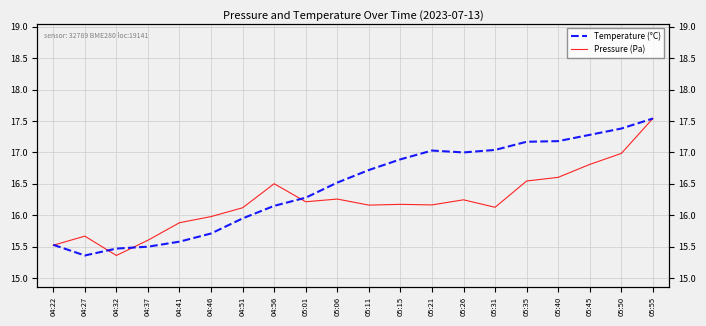

What is the approximate value of Pressure (Pa) at 04:41?

15.9